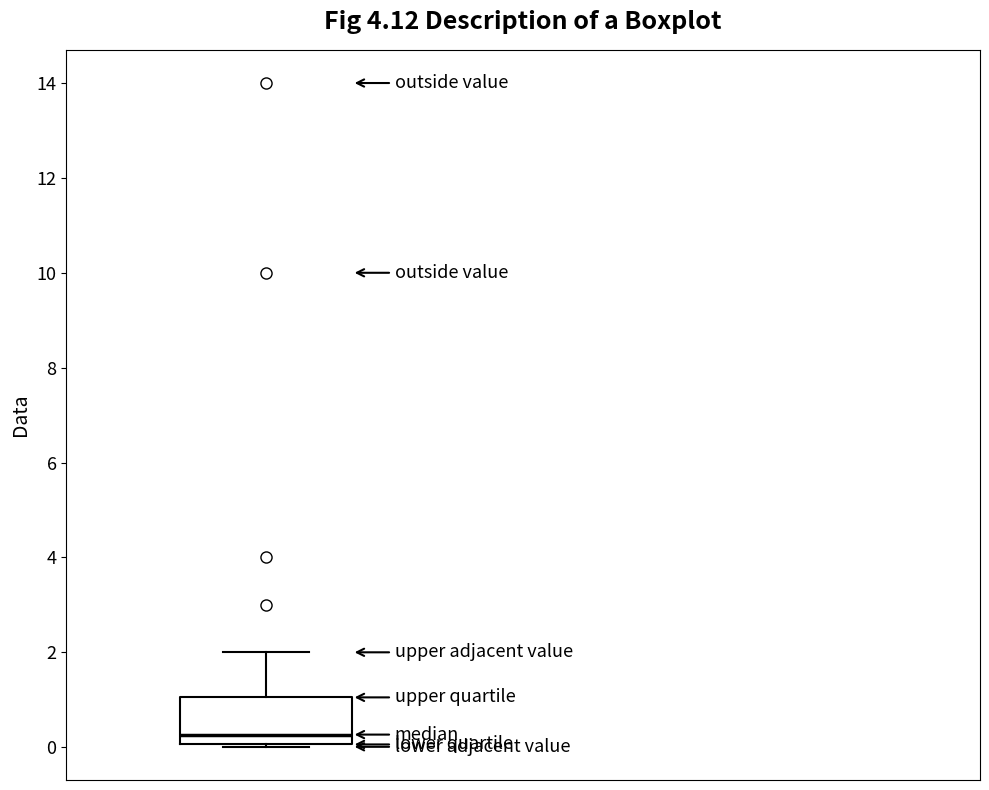

Transcribe this box plot: give where the median line is, the range the box spans, and where the two whiskers end, as read against the y-axis. The values are not printed on the chart, so give them approximately, as read against the axis.

median 0.2, box 0.0 to 1.0, whiskers 0.0 to 2.0